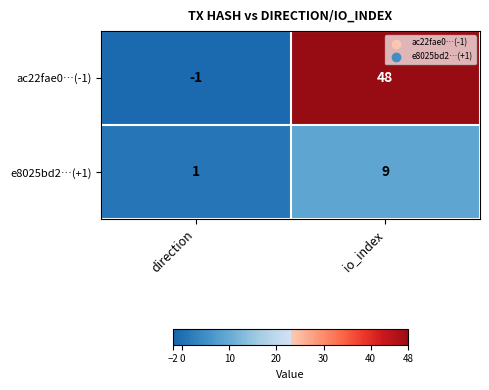

True or false: e8025bd2…(+1) has a value of 9 at io_index.

True